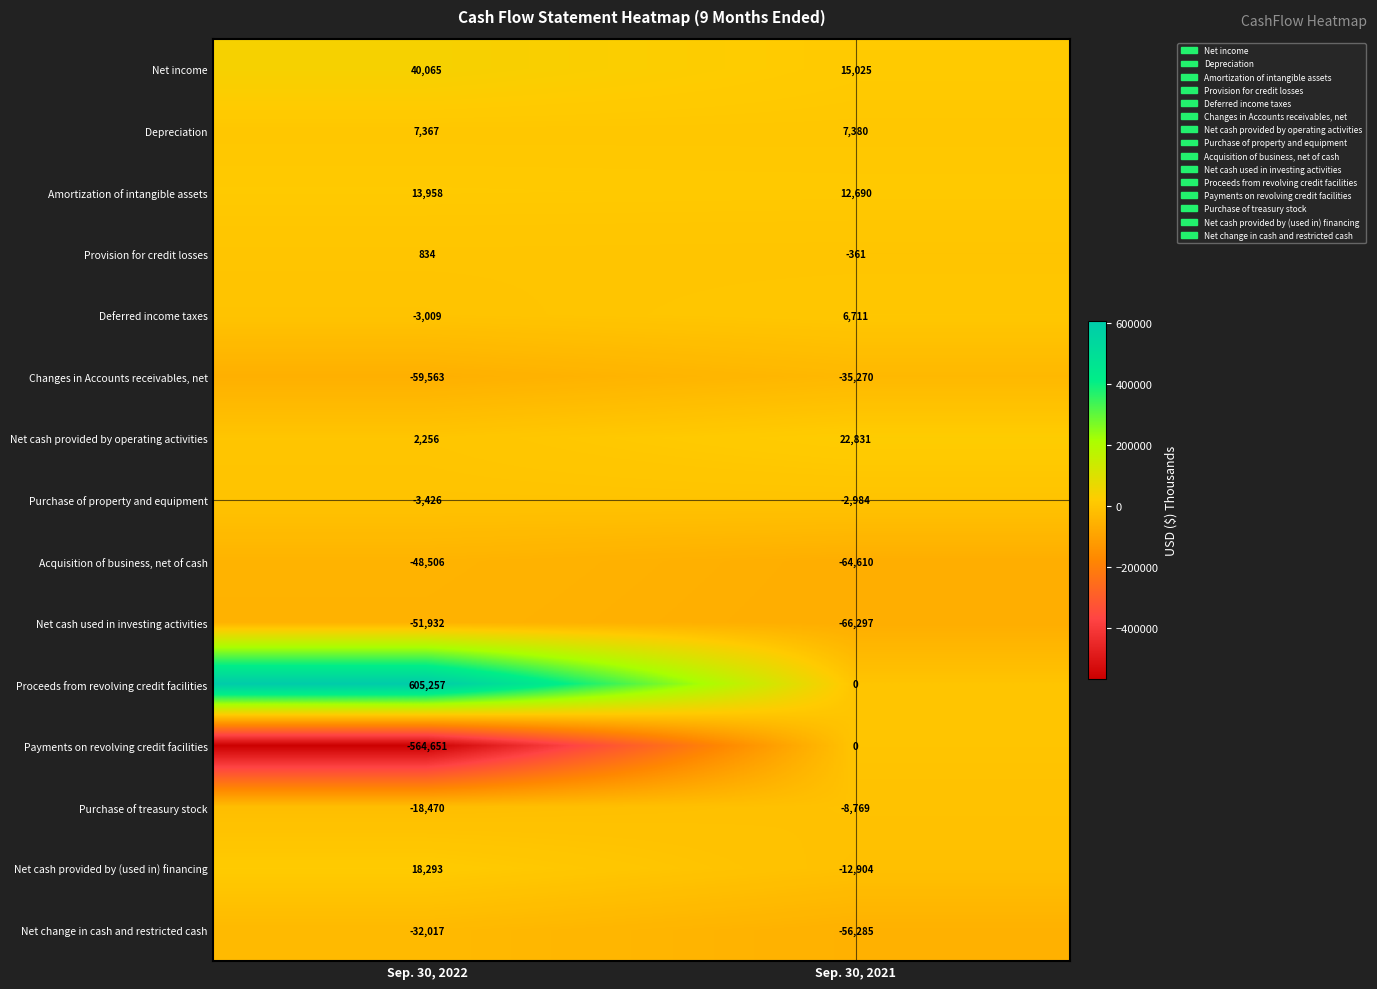

How many series are shown in this chart?

15